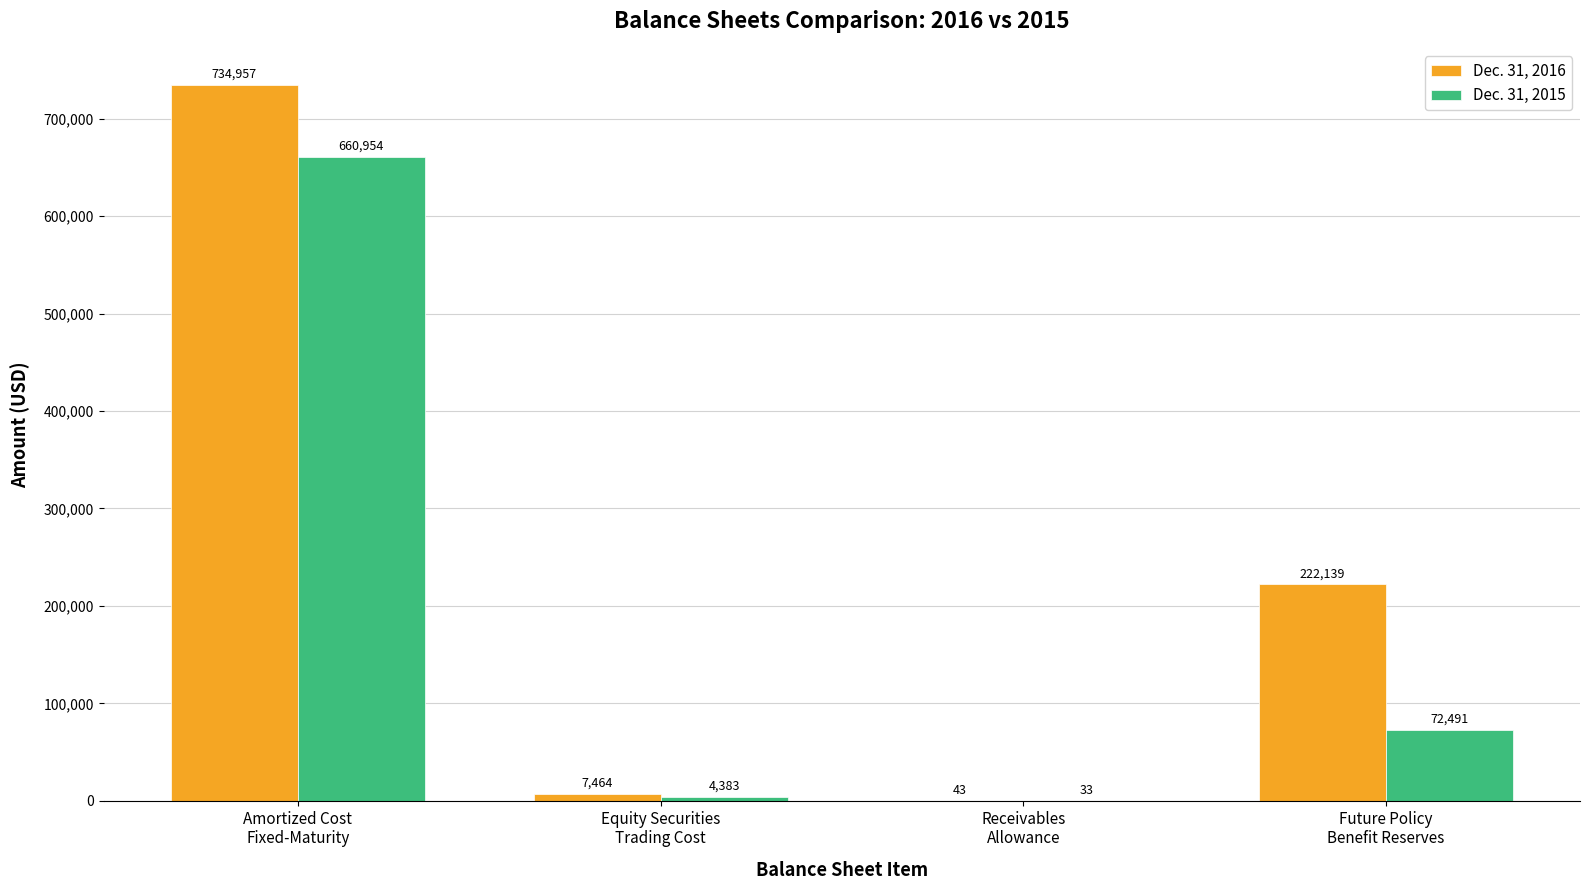

What are all the series names shown in the legend?

Dec. 31, 2016, Dec. 31, 2015